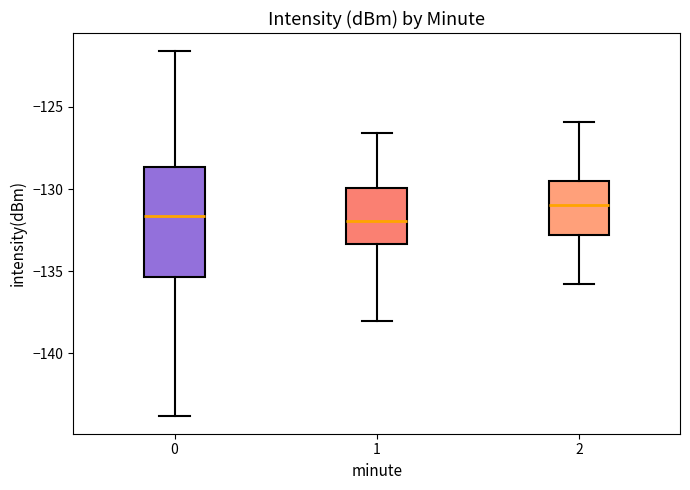

Reading left to right, transcribe this box plot: for each box, give where its median line is, the range the box spans, and where its two whiskers end, as read against the y-axis. The values are not printed on the chart, so give them approximately, as read against the axis.

0: median -131.5, box -135.5 to -128.5, whiskers -144.0 to -121.5
1: median -132.0, box -133.5 to -130.0, whiskers -138.0 to -126.5
2: median -131.0, box -133.0 to -129.5, whiskers -136.0 to -126.0